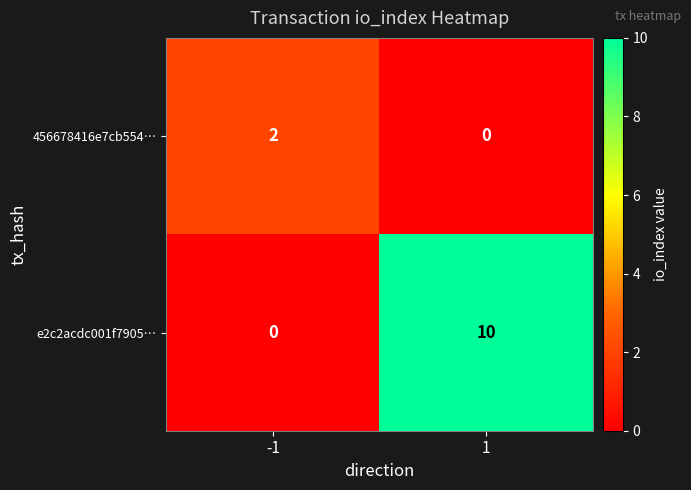

What is the highest value of the e2c2acdc001f7905… series?

10